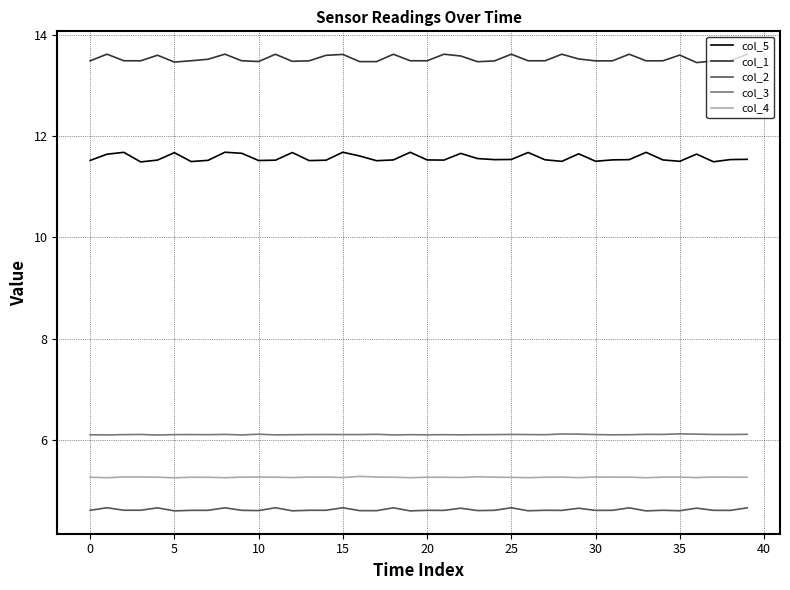

True or false: col_5 and col_2 cross at least once.

False